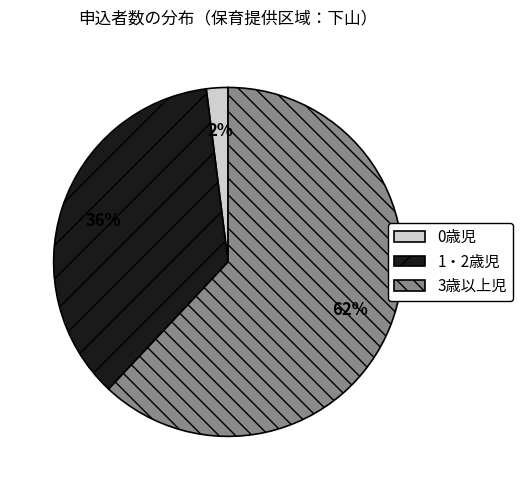

Rank the categories by value from highest to lowest.

3歳以上児, 1・2歳児, 0歳児